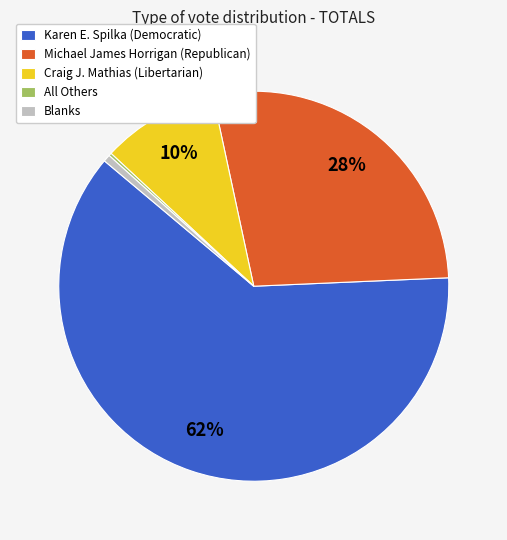

Which slice is the largest?

Karen E. Spilka (Democratic)